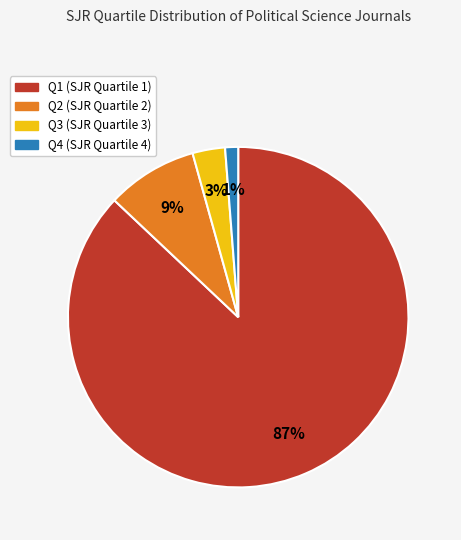

To the nearest percent, what is the average slice percentage?

25%